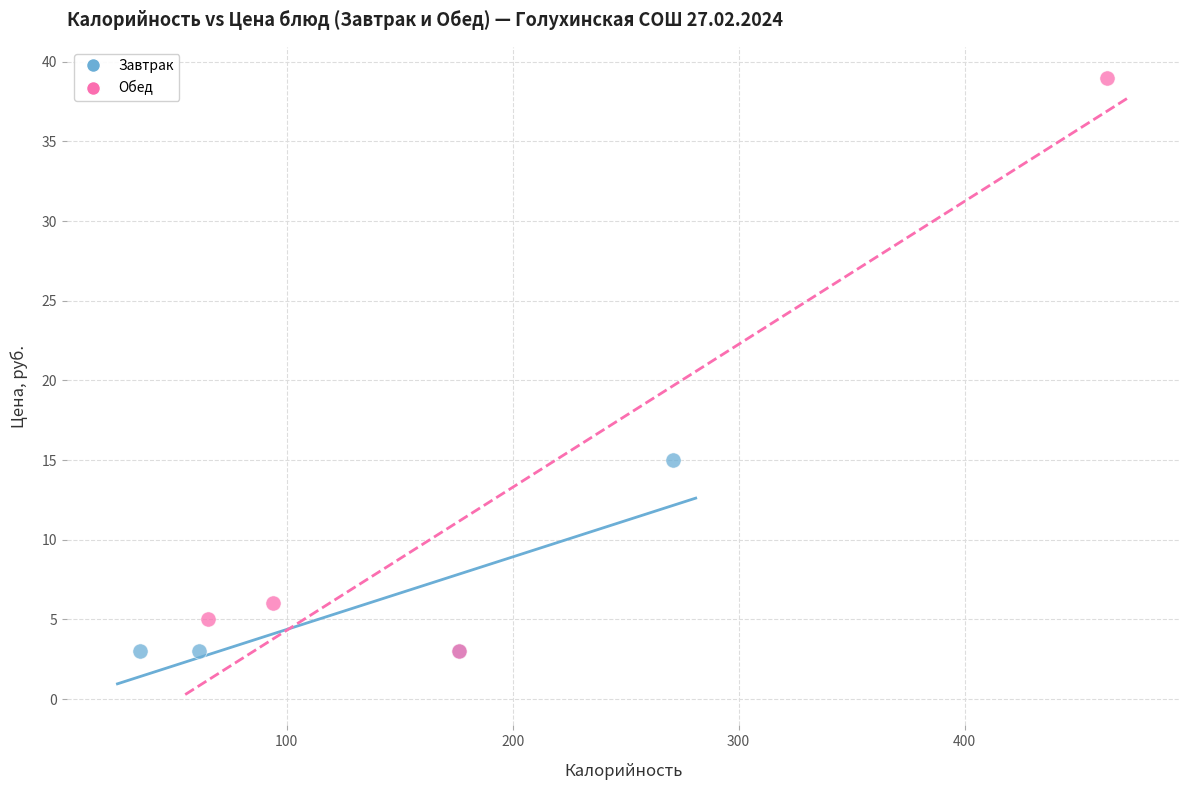

Which series has the largest Y range (max minus min)?

Обед